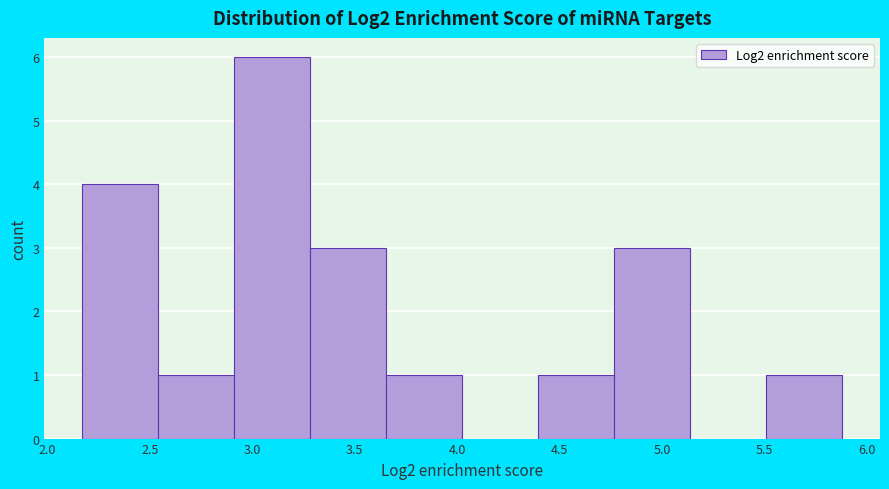

Over which range of the x-axis is the bar tallest?

2.90 to 3.30